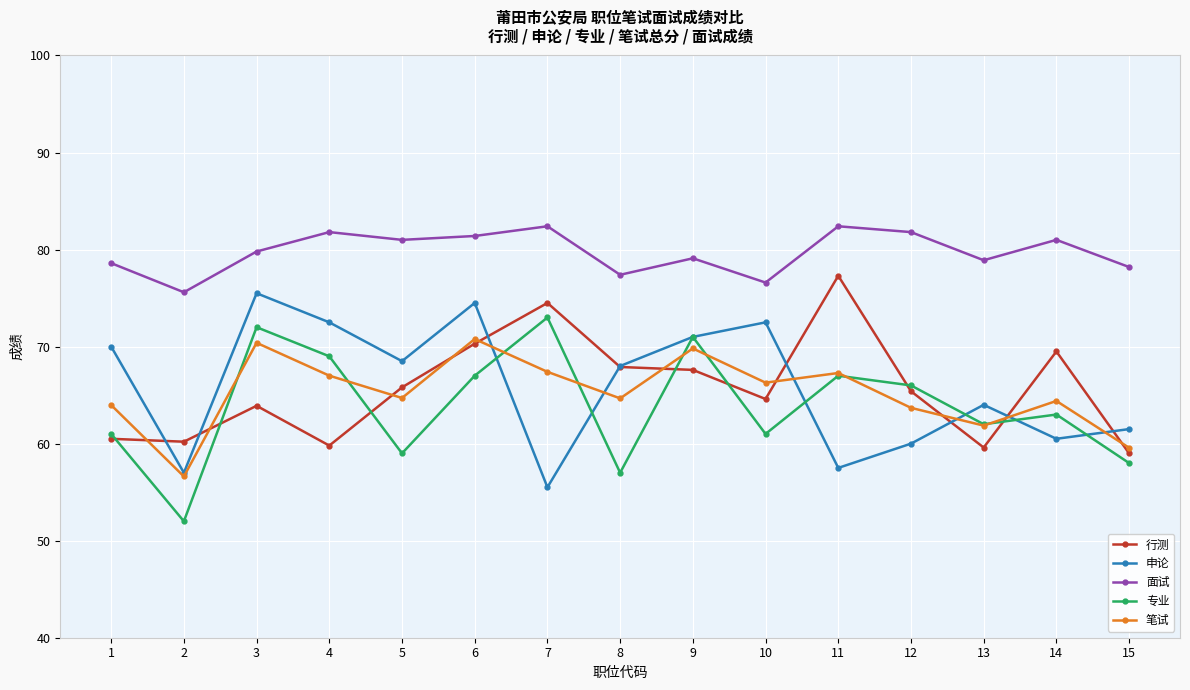

Which series has the largest total across all categories?

面试